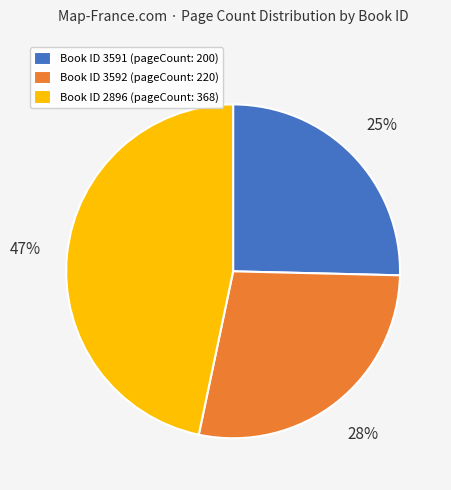

To the nearest percent, what is the average slice percentage?

33%